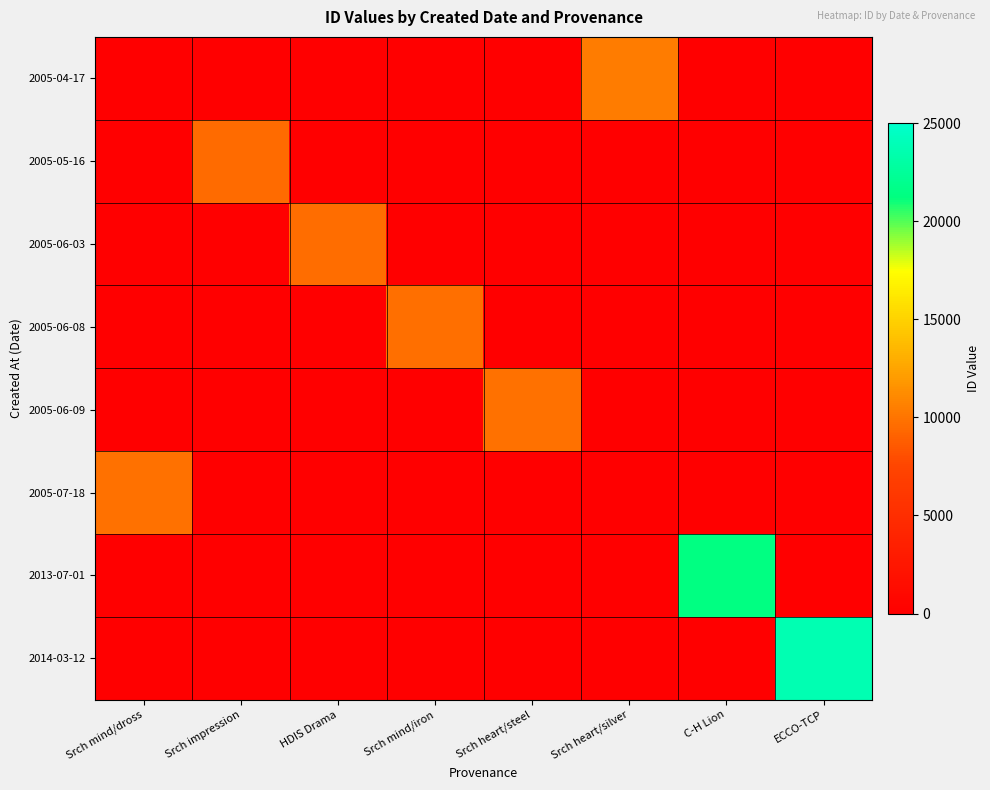

What is the total value across all series at ECCO-TCP?

23663